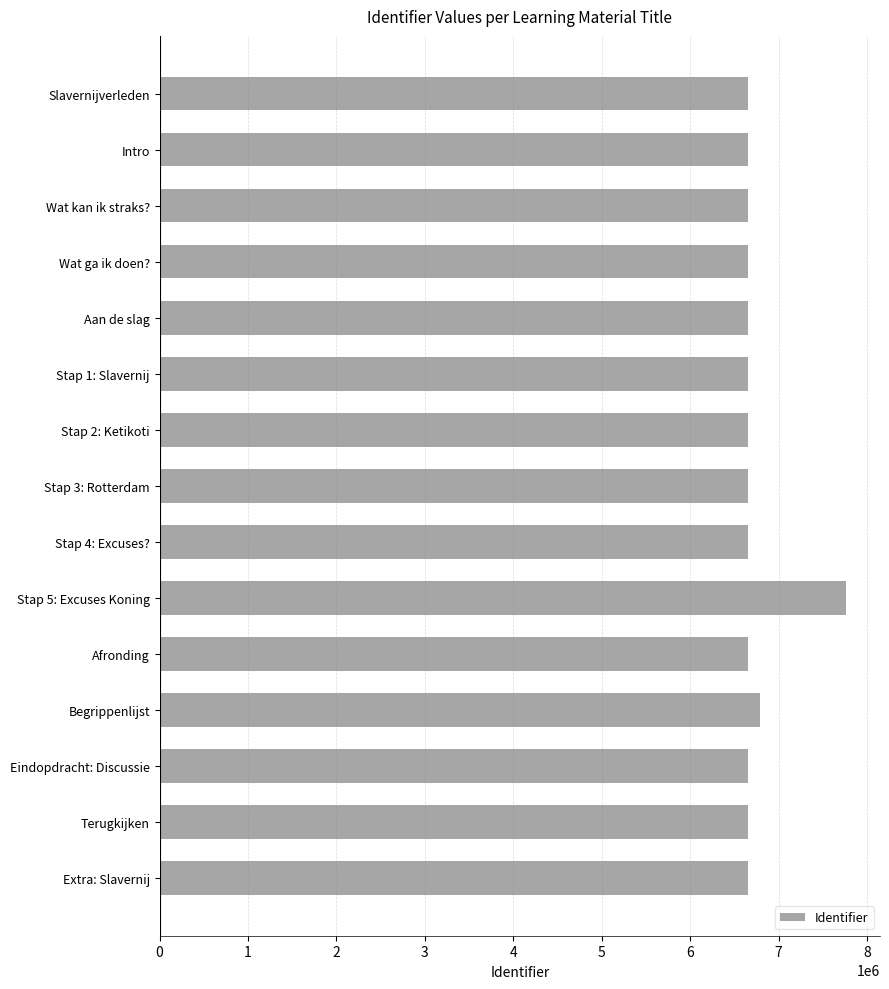

What is the greatest value displayed?

7759666